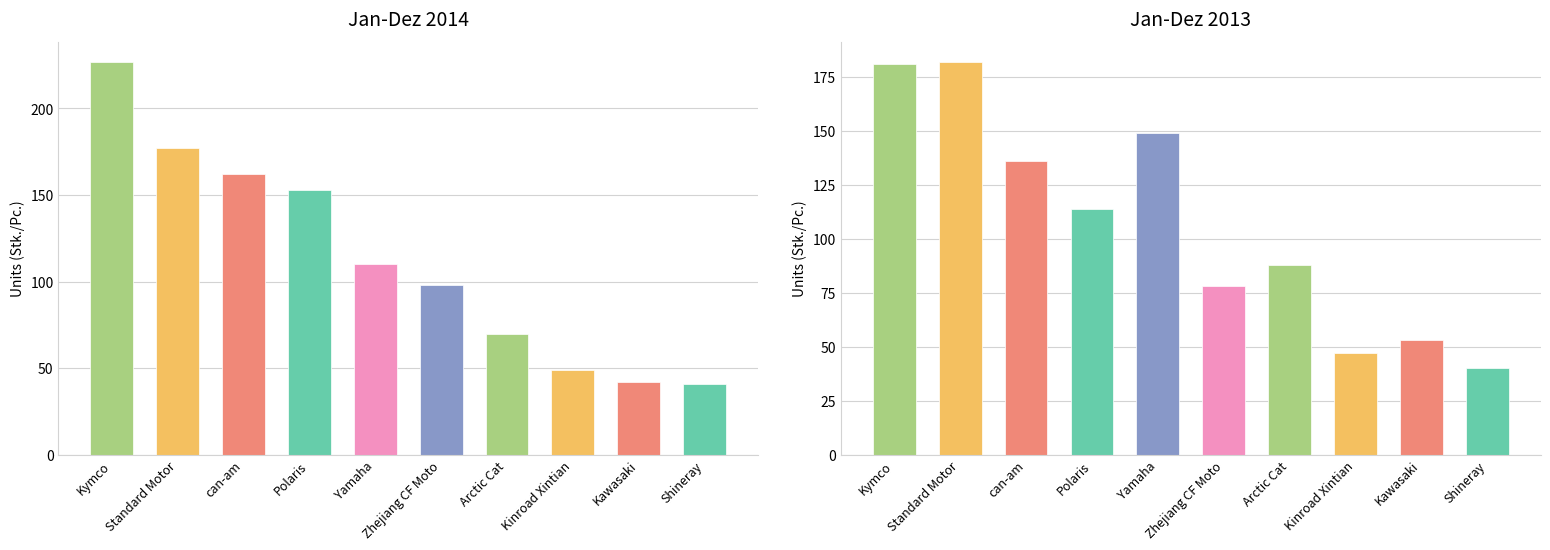

What is the label of the 9th bar from the left?

Kawasaki